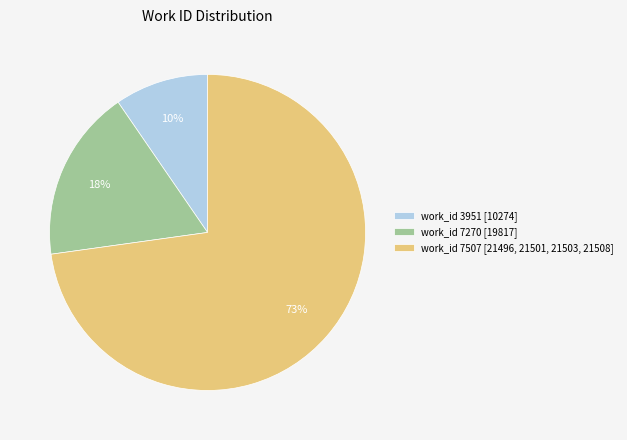

Do work_id 7270 [19817] and work_id 3951 [10274] together represent more than half of the pie?

No